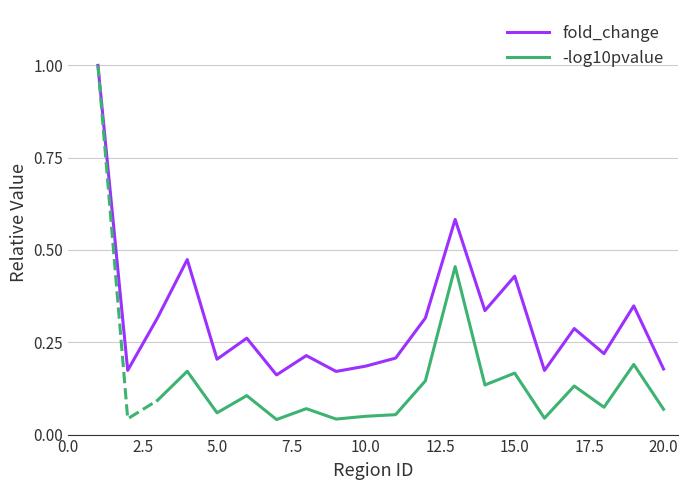

Reading left to right, extract all data points from this chart.

1.0	0.2	0.3	0.5	0.2	0.3	0.2	0.2	0.2	0.2	0.2	0.3	0.6	0.3	0.4	0.2	0.3	0.2	0.3	0.2